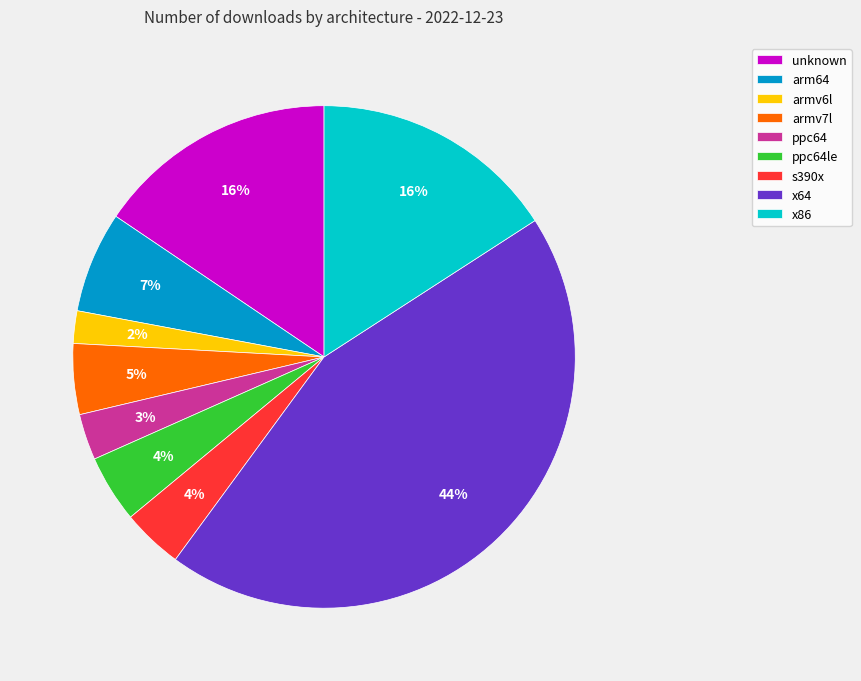

Is the sum of s390x and armv6l greater than half?

No